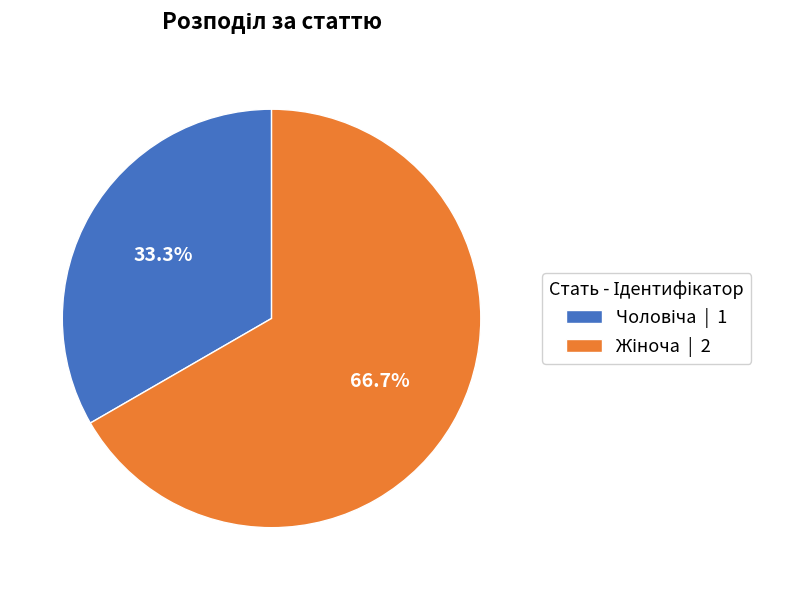

Does any single category account for the majority?

Yes